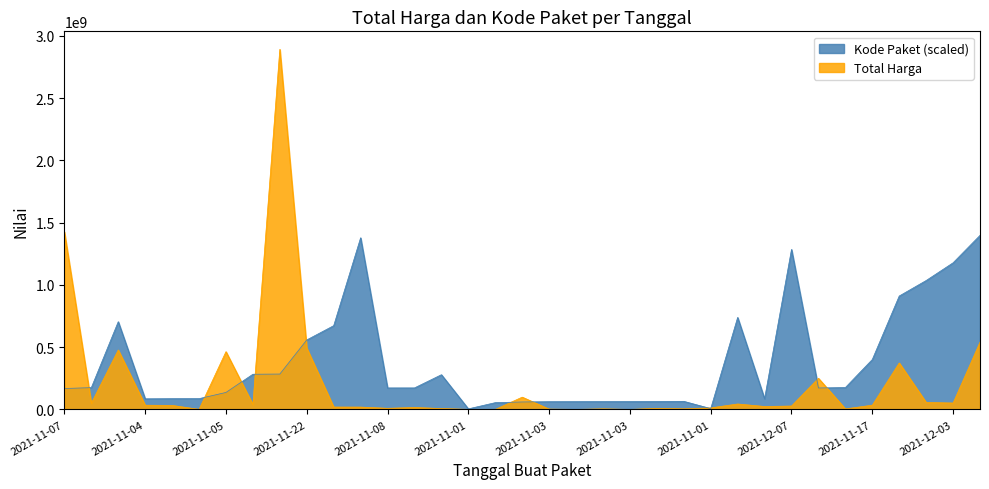

True or false: Total Harga has a value of 58873937 at 2021-11-11.

False